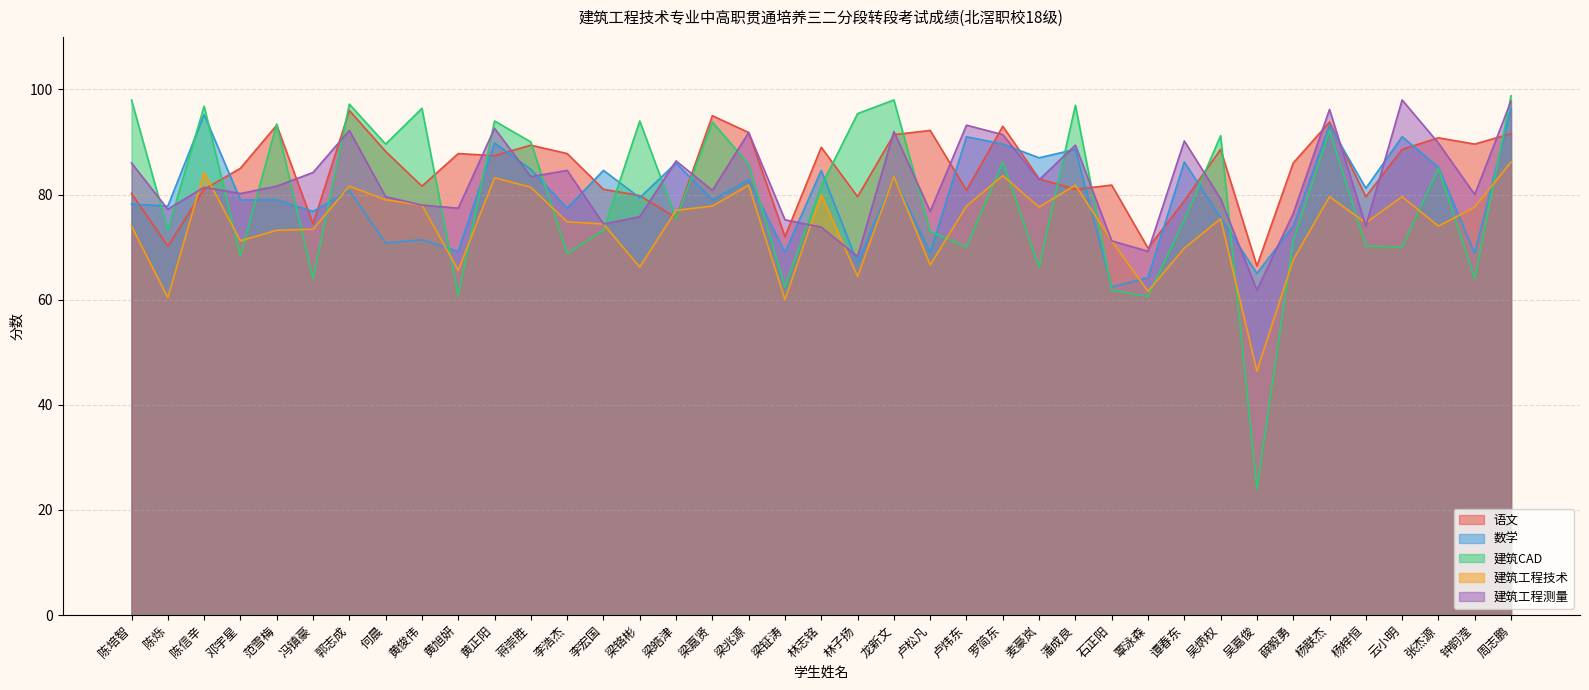

What position from the left is 吴炳权?

31